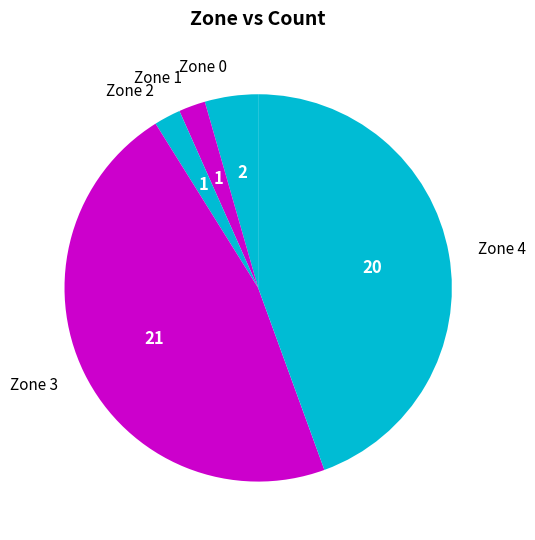

Count the number of slices in the pie.

5